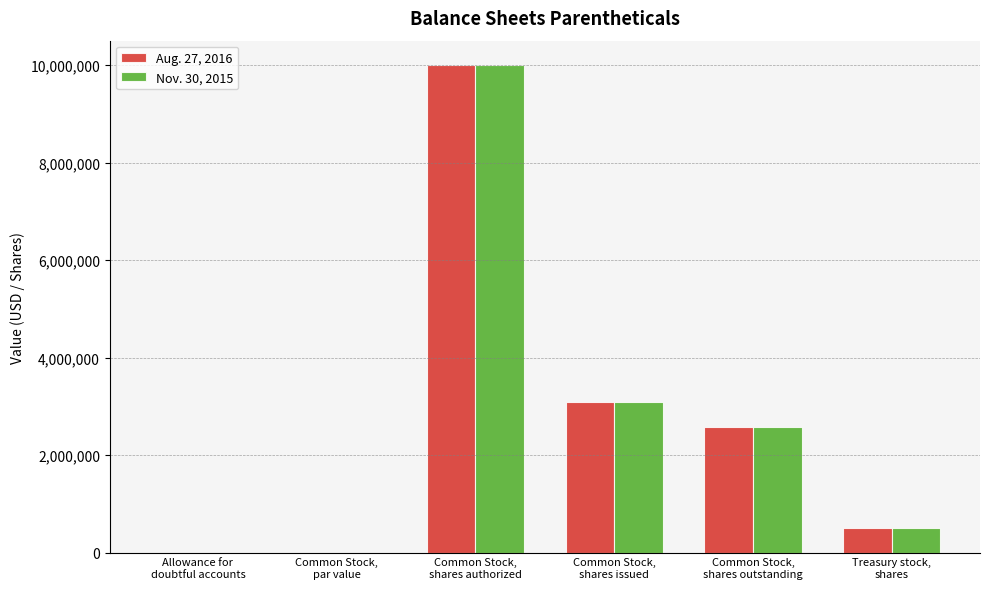

The Nov. 30, 2015 series shows -3880186.3 at Allowance for
doubtful accounts. True or false?

False